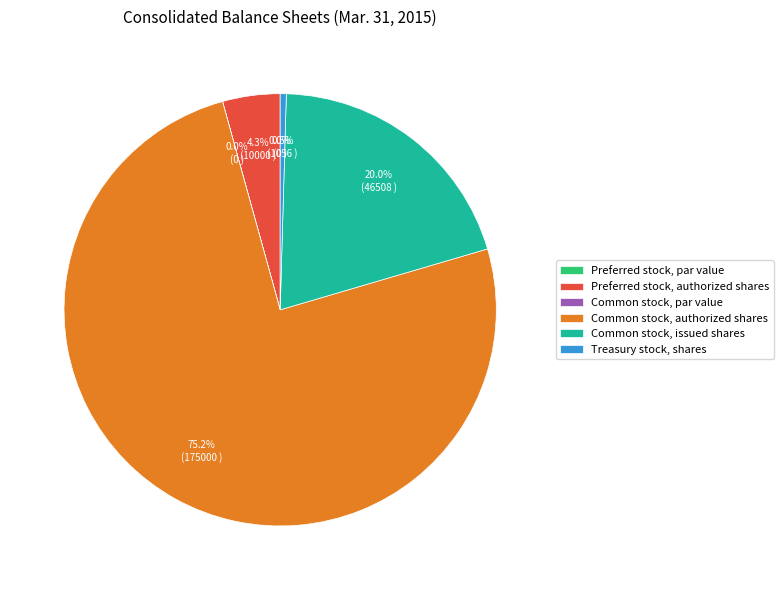

Which category has the biggest portion of the pie?

Common stock, authorized shares